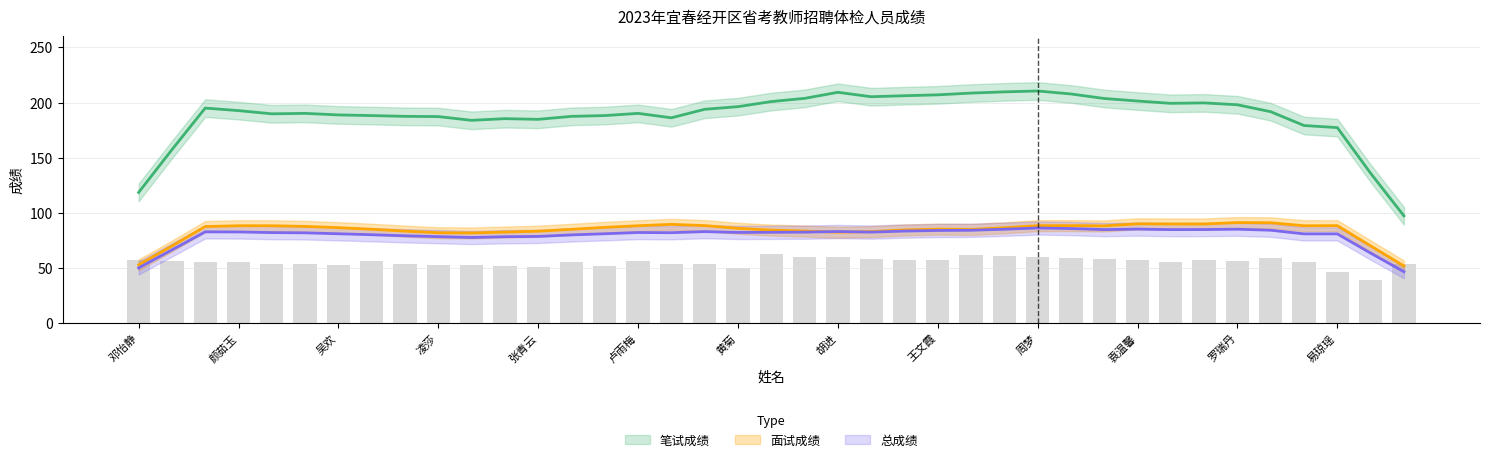

Which has a higher value, 娄晨昕 or 胡进?

娄晨昕